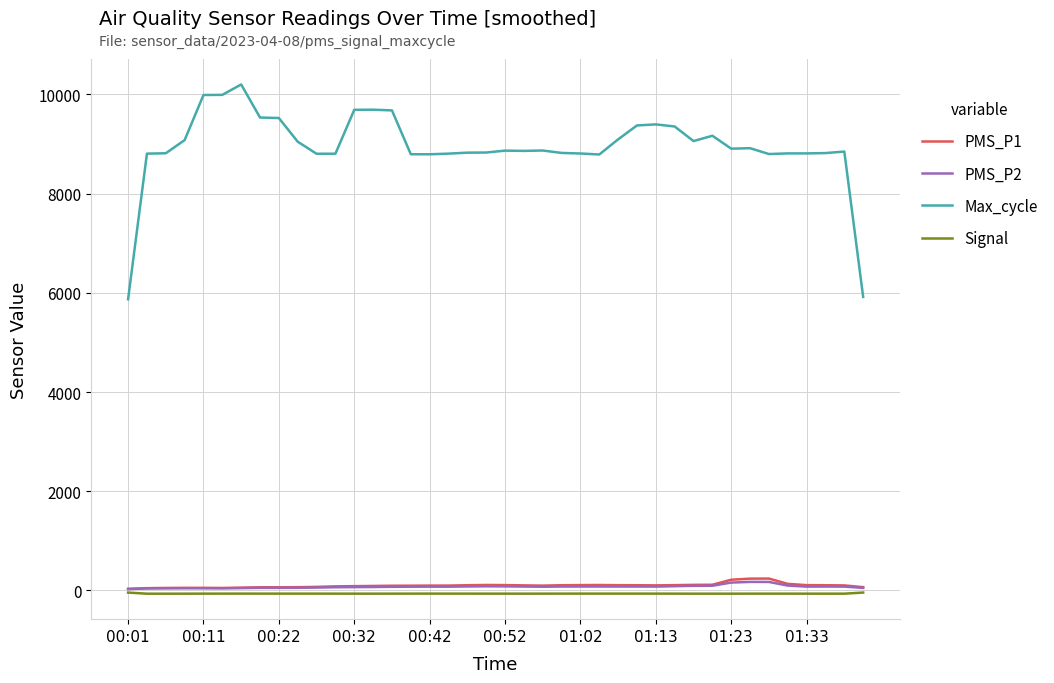

True or false: PMS_P1 and Max_cycle cross at least once.

False